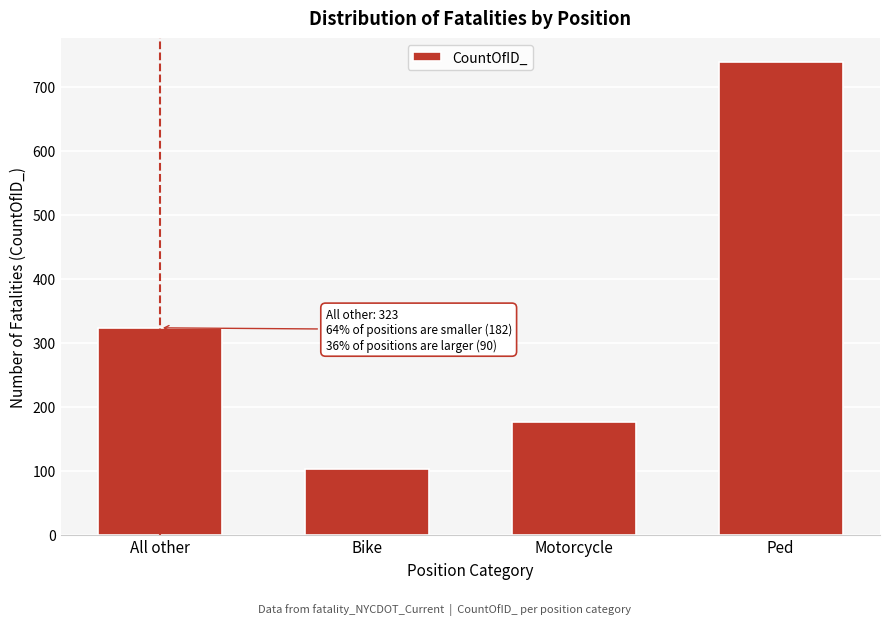

Reading left to right, extract all data points from this chart.

All other=323	Bike=102	Motorcycle=176	Ped=739